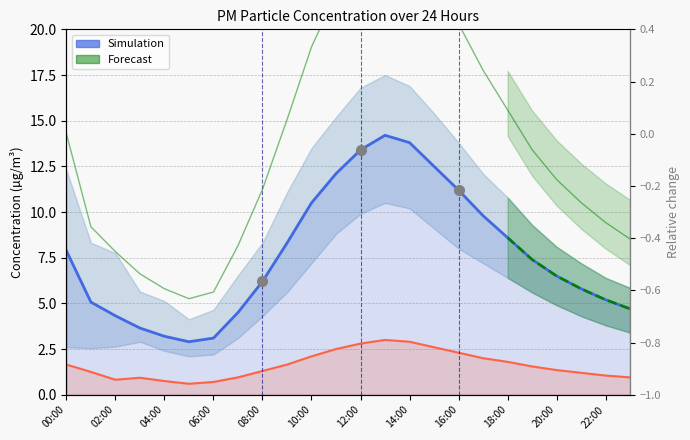

At which category does the chart reach its peak across all series?

13:00